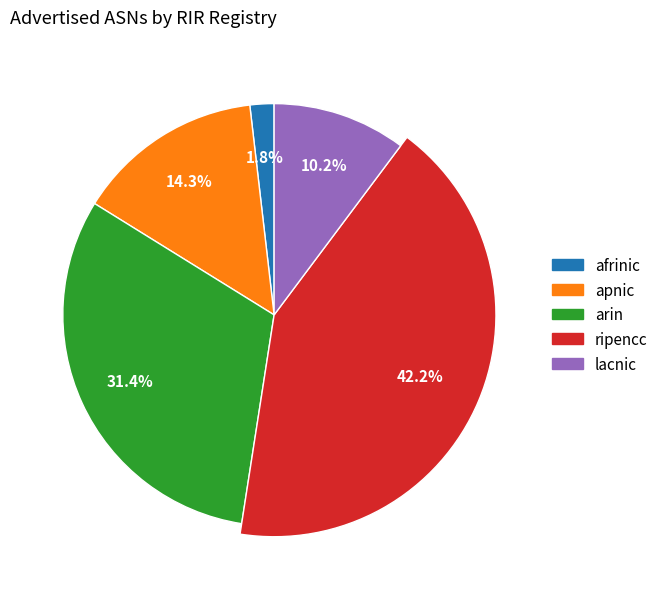

Approximately how many times larger is the value at apnic compared to arin?

0.5